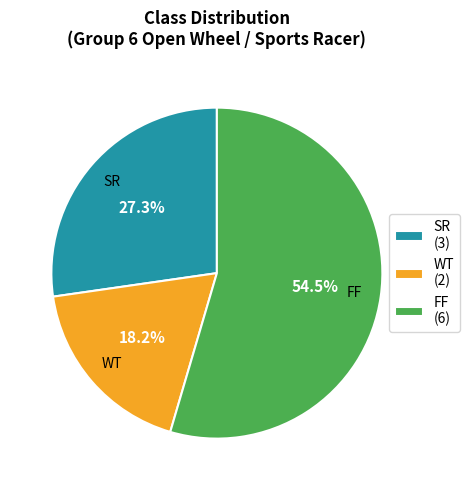

To the nearest percent, what is the average slice percentage?

33%